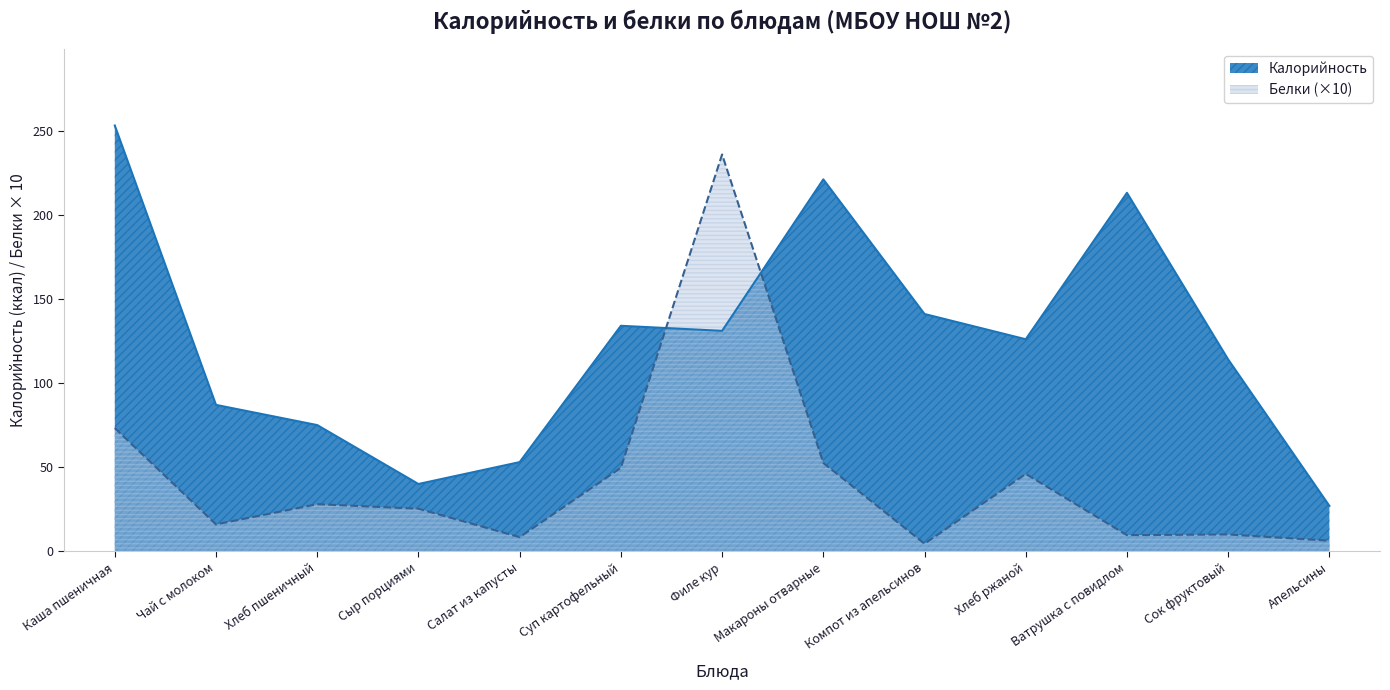

Rank the series by their average value, from highest to lowest.

Калорийность, Белки (×10)